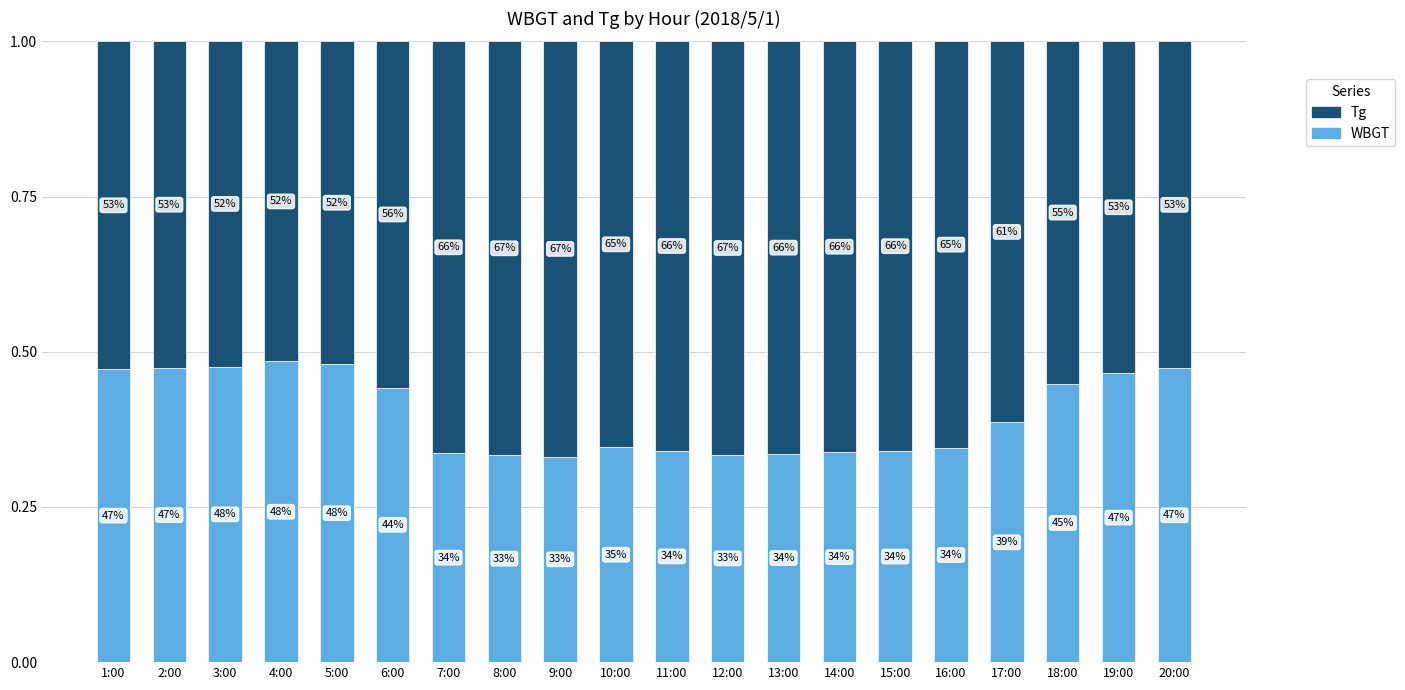

At which category is the sum across all series the highest?

14:00